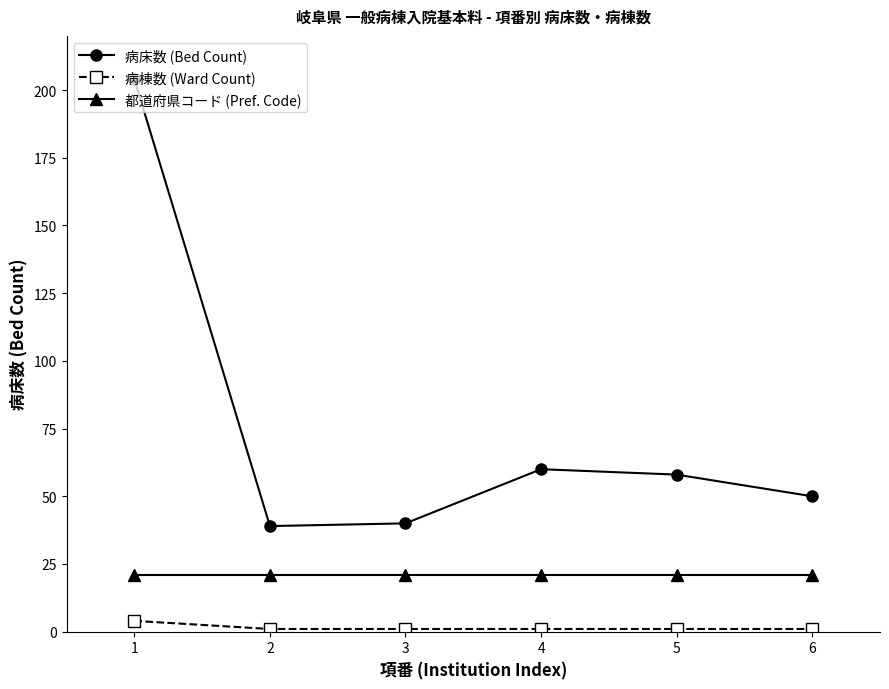

True or false: 都道府県コード (Pref. Code) and 病床数 (Bed Count) intersect in this chart.

False